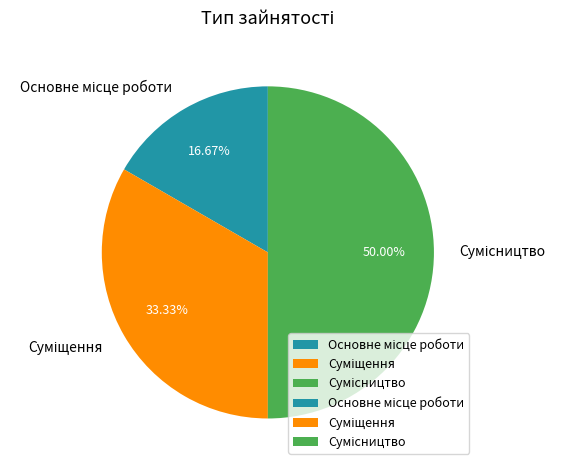

The Суміщення slice represents 40% of the pie. True or false?

False